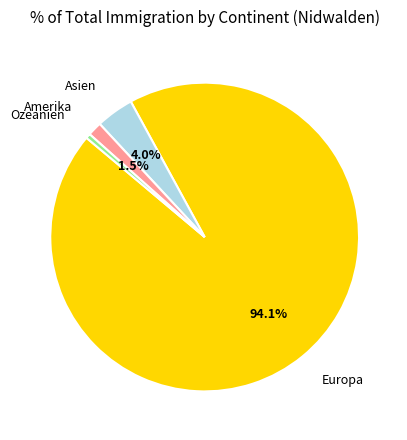

Count the number of slices in the pie.

4